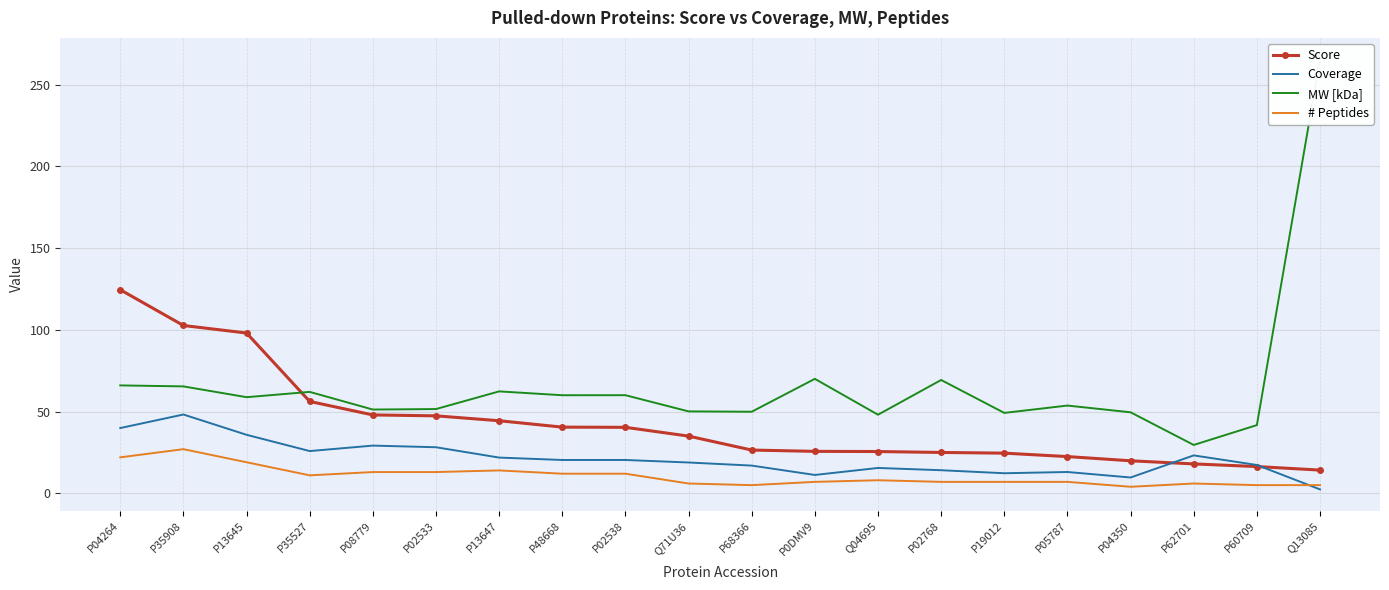

The Score series shows 30.3 at P08779. True or false?

False